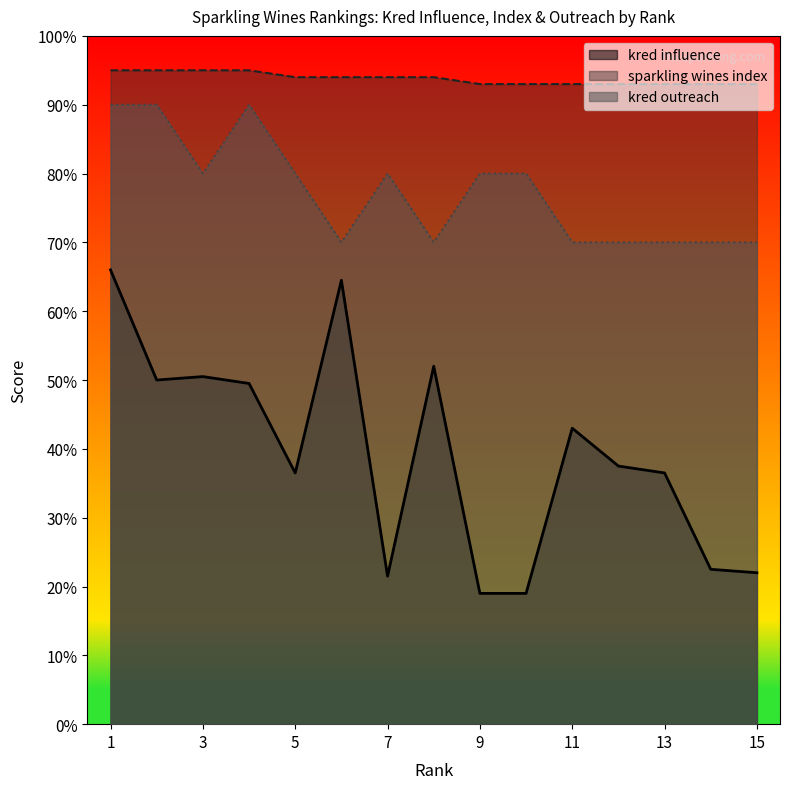

Which category has the lowest value in the kred outreach series?

6